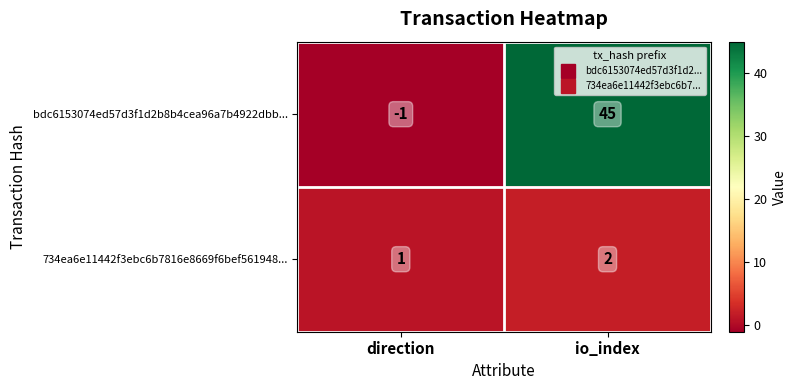

Where is bdc6153074ed57d3f1d2b8b4cea96a7b4922dbb... nearest to the value 22?

direction